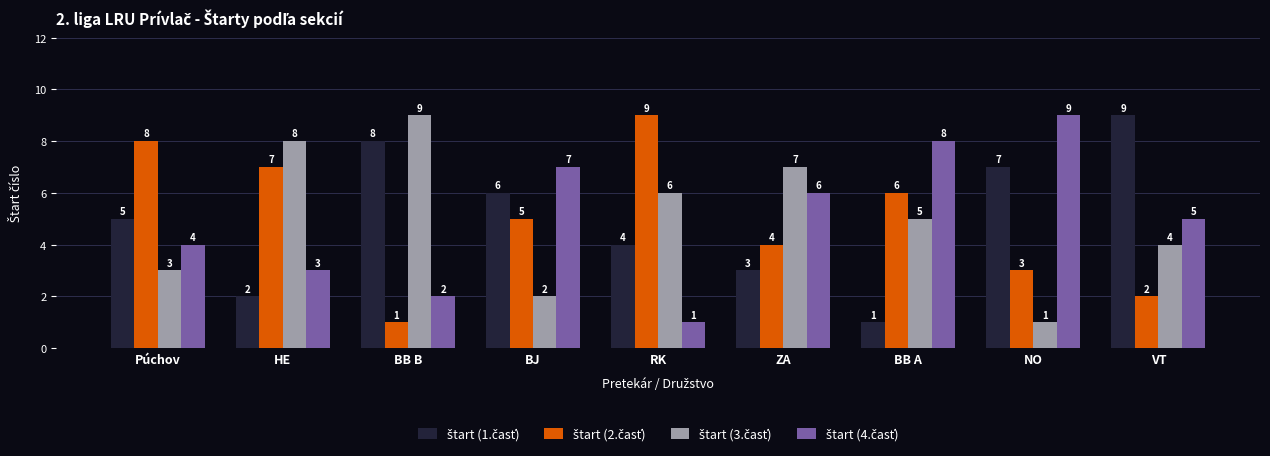

What is the total value across all series at RK?

20